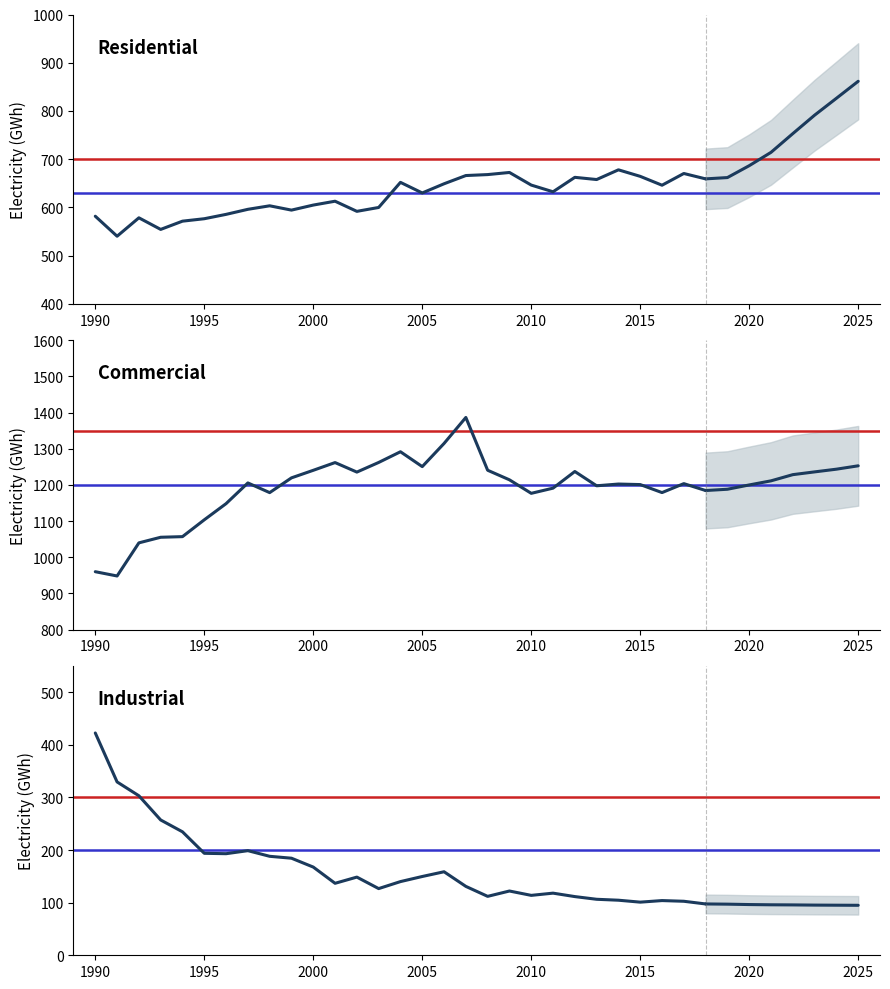

What is the value of the Commercial point at the 28th from the left?

1203.5